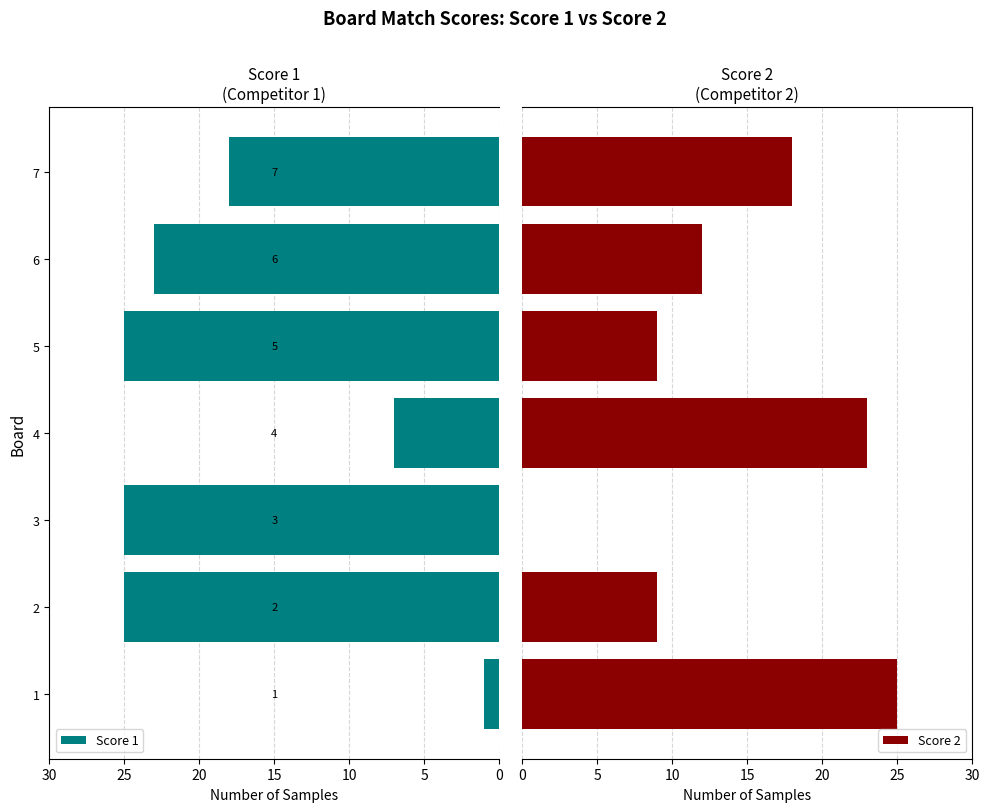

What is the sum of all Score 2 values?

96